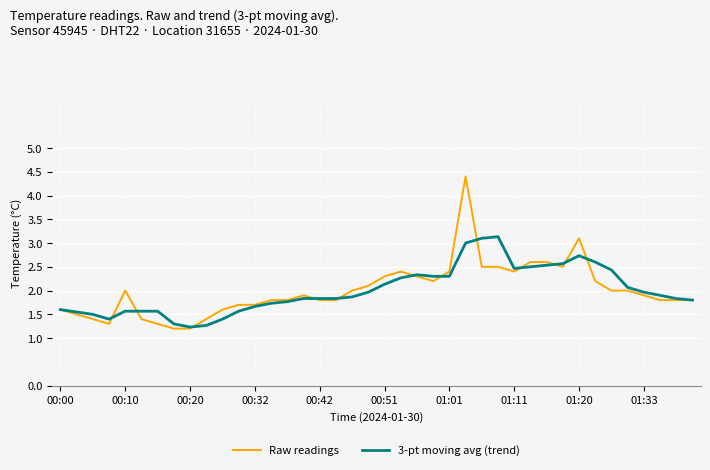

List the series in order of their peak value, lowest first.

3-pt moving avg (trend), Raw readings